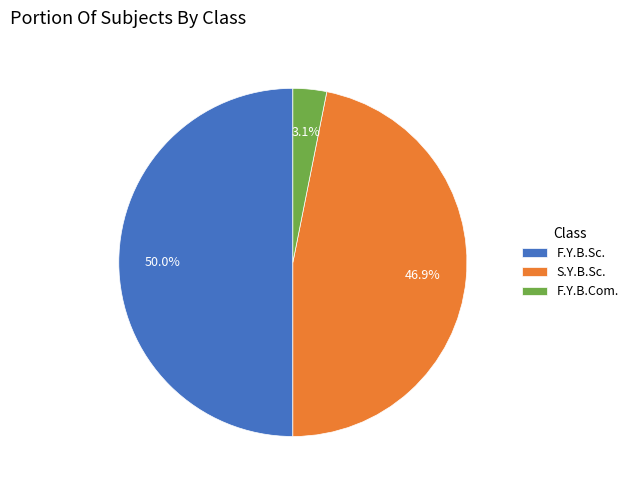

What percentage is the F.Y.B.Sc. slice, to the nearest percent?

50%